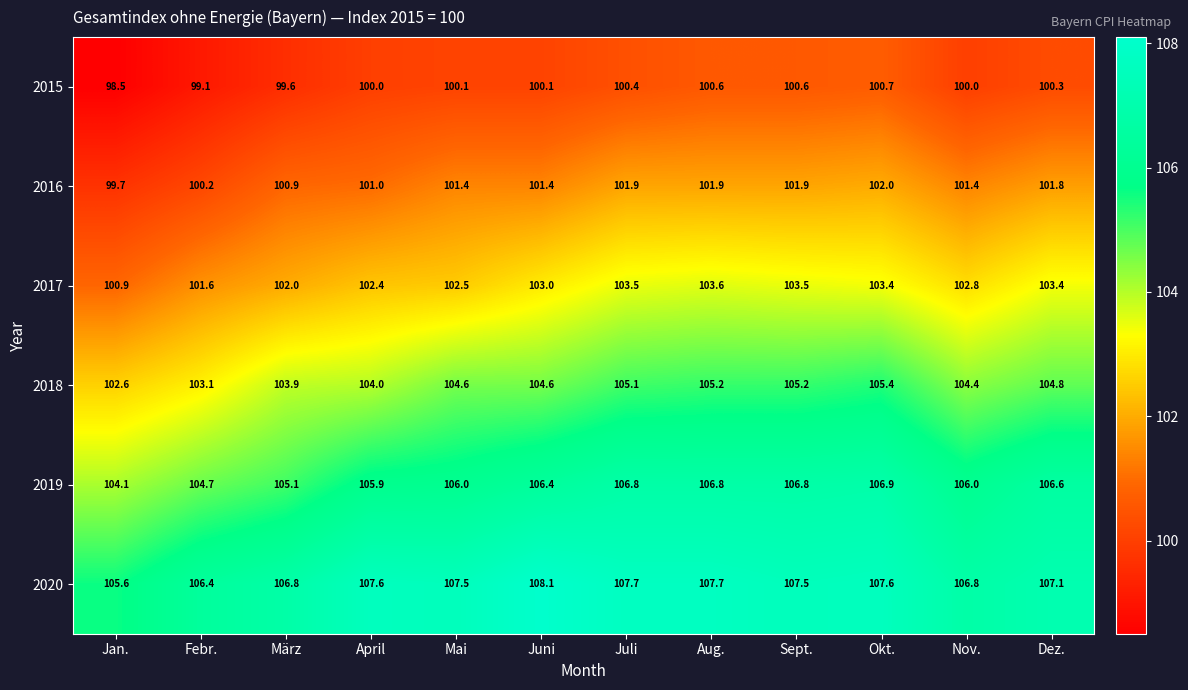

List the series in order of their peak value, lowest first.

2015, 2016, 2017, 2018, 2019, 2020